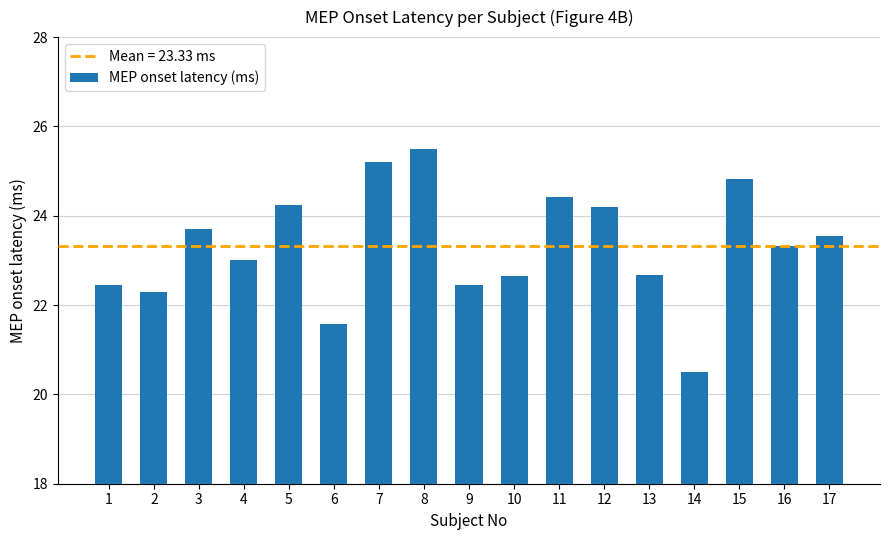

Which category has the highest value across all series?

8